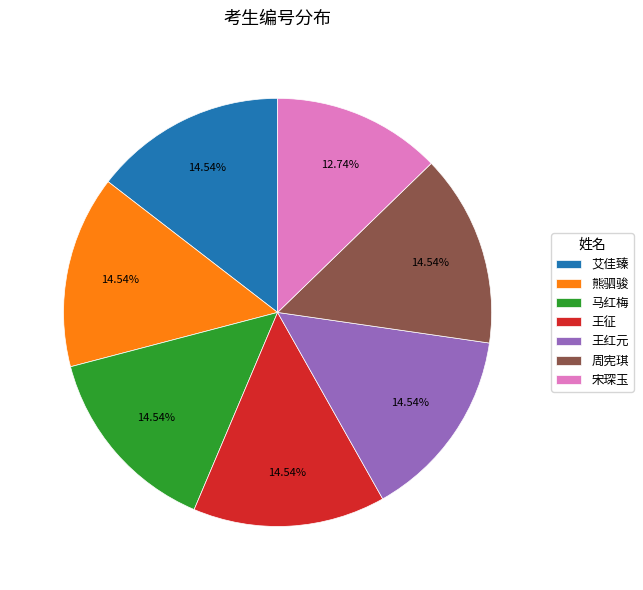

Is there any slice that represents more than half of the pie?

No